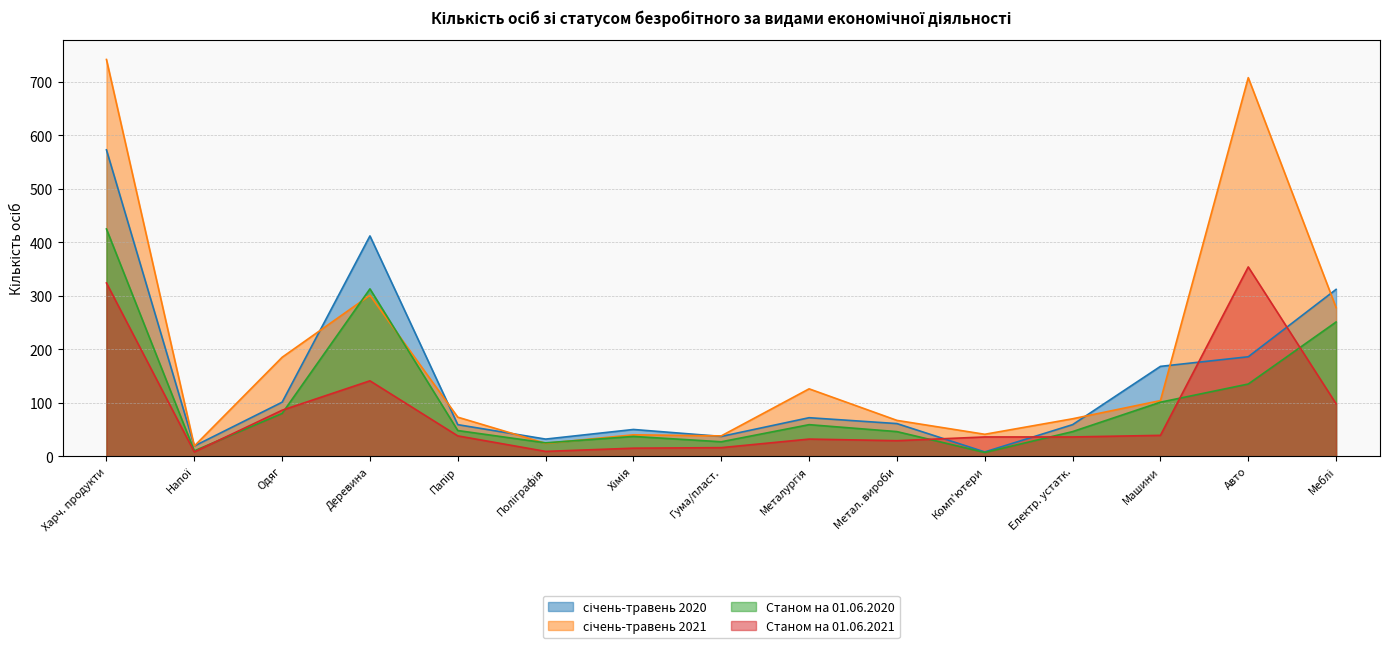

What is the total value across all series at Метал. вироби?

203